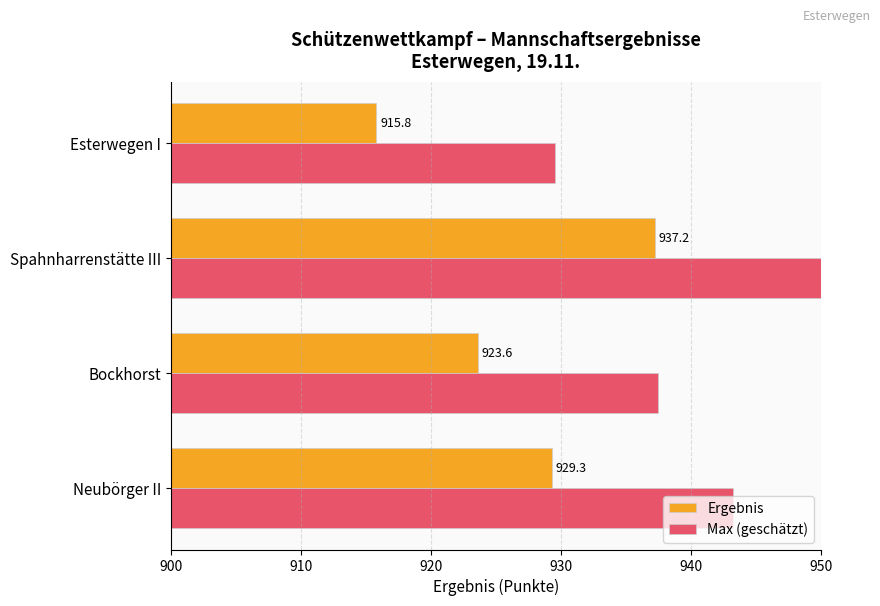

What is the difference between the maximum and minimum values in the Max (geschätzt) series?

21.7